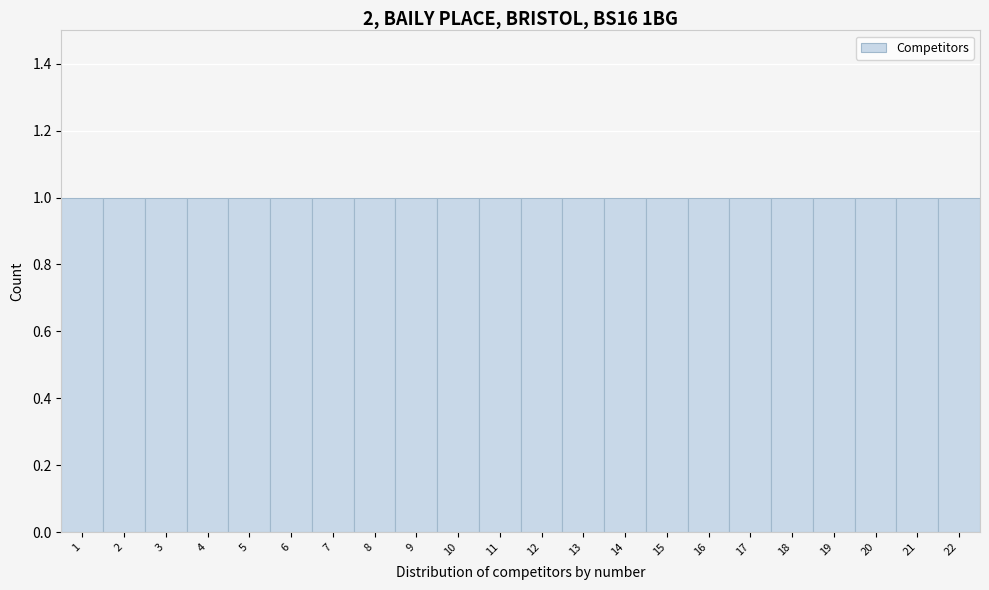

Reading left to right, transcribe this chart: for each bar, give the range it covers on the x-axis and its height. The values are not printed on the chart, so give them approximately, as read against the axis.

0.5 to 1.5: 1
1.5 to 2.5: 1
2.5 to 3.5: 1
3.5 to 4.5: 1
4.5 to 5.5: 1
5.5 to 6.5: 1
6.5 to 7.5: 1
7.5 to 8.5: 1
8.5 to 9.5: 1
9.5 to 10.5: 1
10.5 to 11.5: 1
11.5 to 12.5: 1
12.5 to 13.5: 1
13.5 to 14.5: 1
14.5 to 15.5: 1
15.5 to 16.5: 1
16.5 to 17.5: 1
17.5 to 18.5: 1
18.5 to 19.5: 1
19.5 to 20.5: 1
20.5 to 21.5: 1
21.5 to 22.5: 1